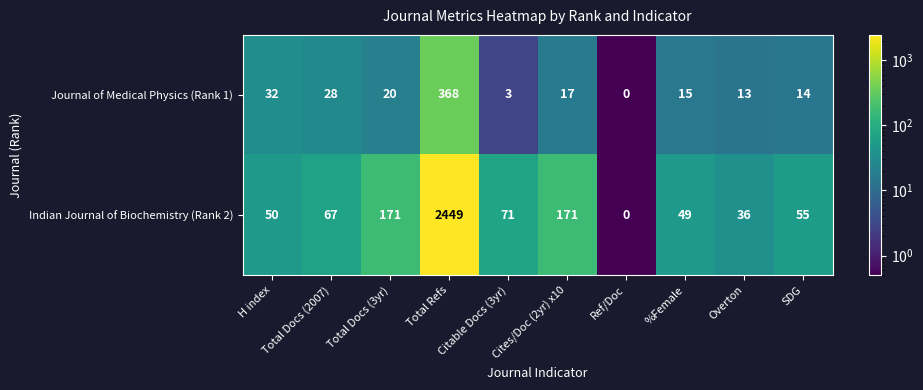

The Indian Journal of Biochemistry (Rank 2) series shows 41 at Citable Docs (3yr). True or false?

False